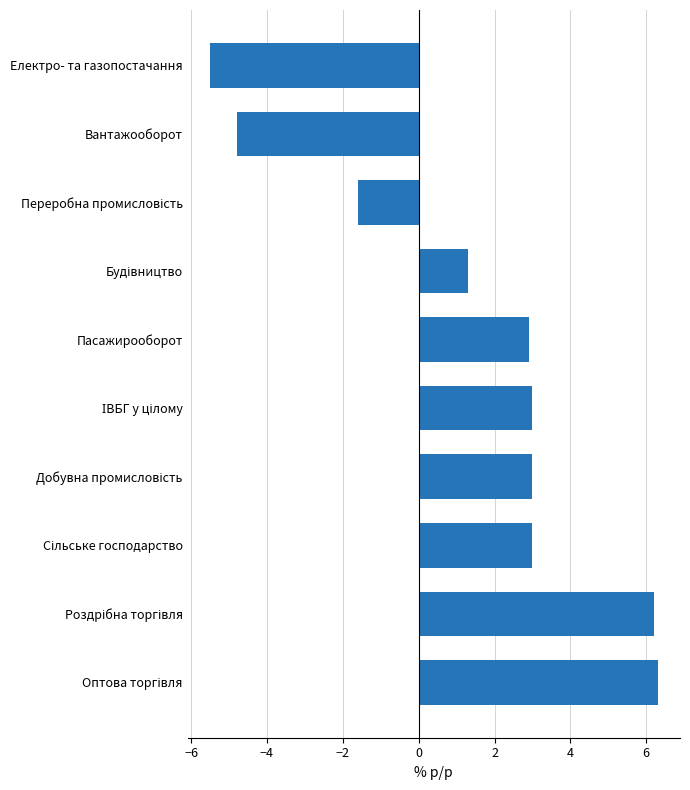

True or false: the data shows -4.8 at Вантажооборот.

True